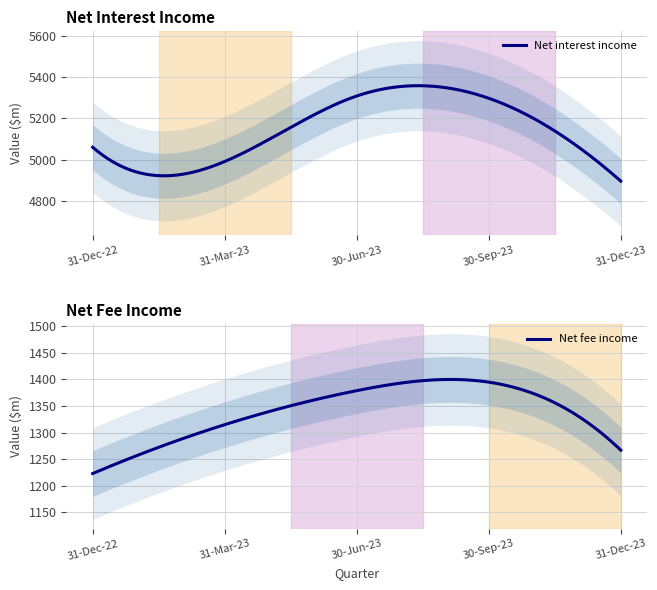

Which series changed the most between 31-Mar-23 and 30-Sep-23?

Net interest income